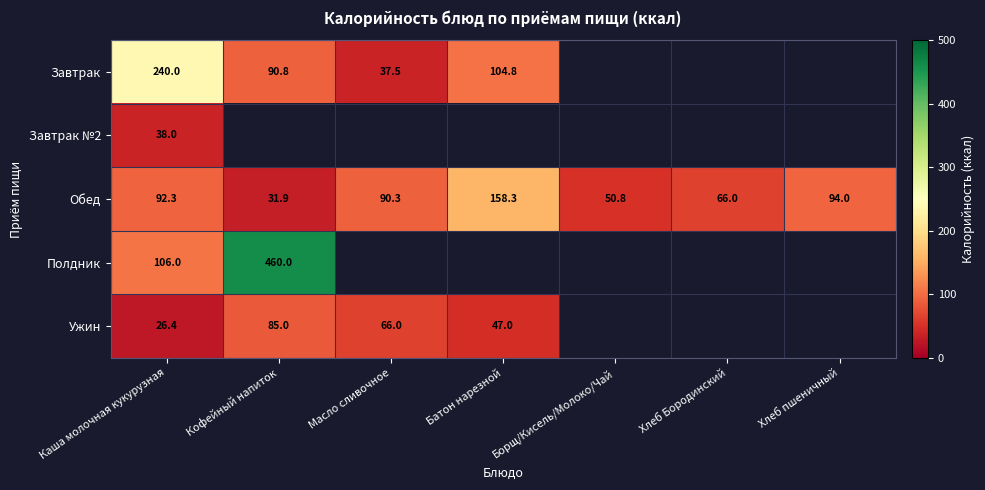

At which category does the chart reach its peak across all series?

Кофейный напиток